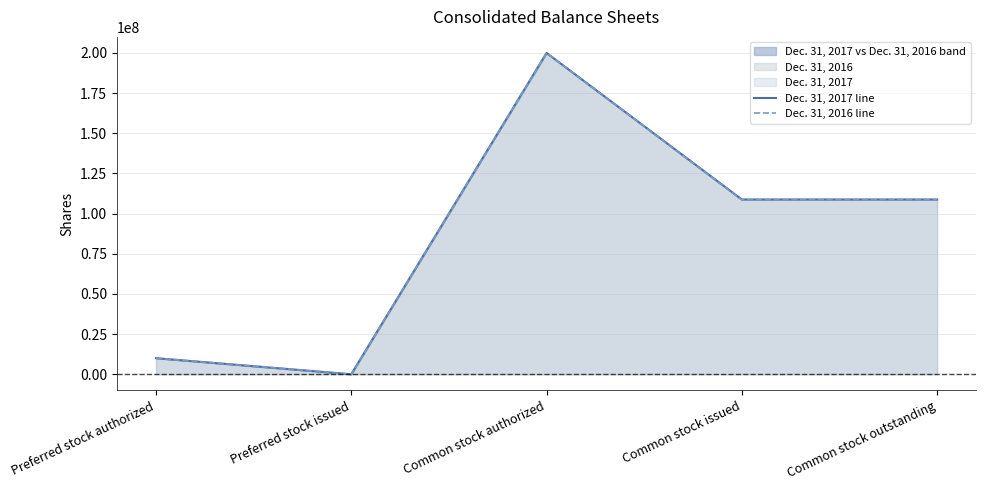

List the labels in order of Dec. 31, 2016 line value, smallest first.

Preferred stock issued, Preferred stock authorized, Common stock issued, Common stock outstanding, Common stock authorized